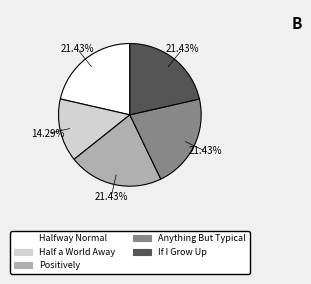

What is the smallest slice in the pie chart?

Half a World Away